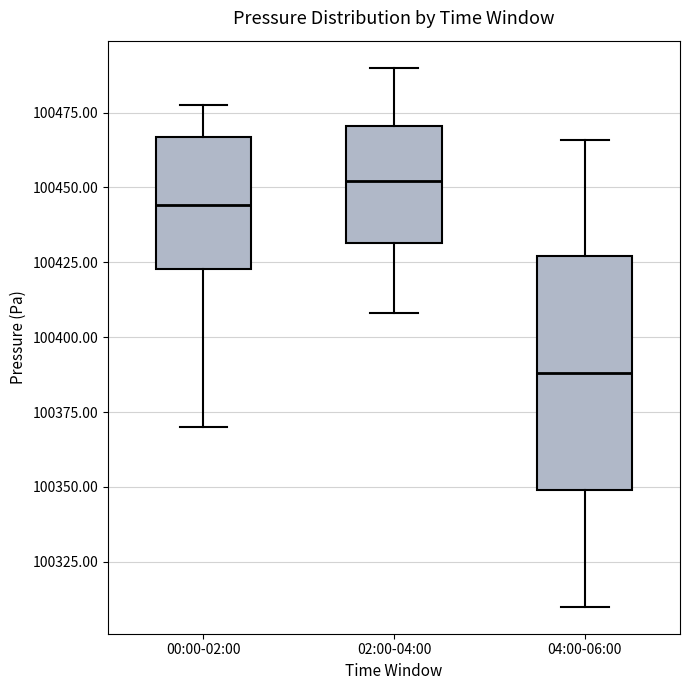

Reading left to right, read every box against the y-axis: the position of its median line, the range the box covers, and the ends of its whiskers. The values are not printed on the chart, so give them approximately, as read against the axis.

00:00-02:00: median 100445, box 100425 to 100465, whiskers 100370 to 100475
02:00-04:00: median 100450, box 100430 to 100470, whiskers 100410 to 100490
04:00-06:00: median 100390, box 100350 to 100425, whiskers 100310 to 100465